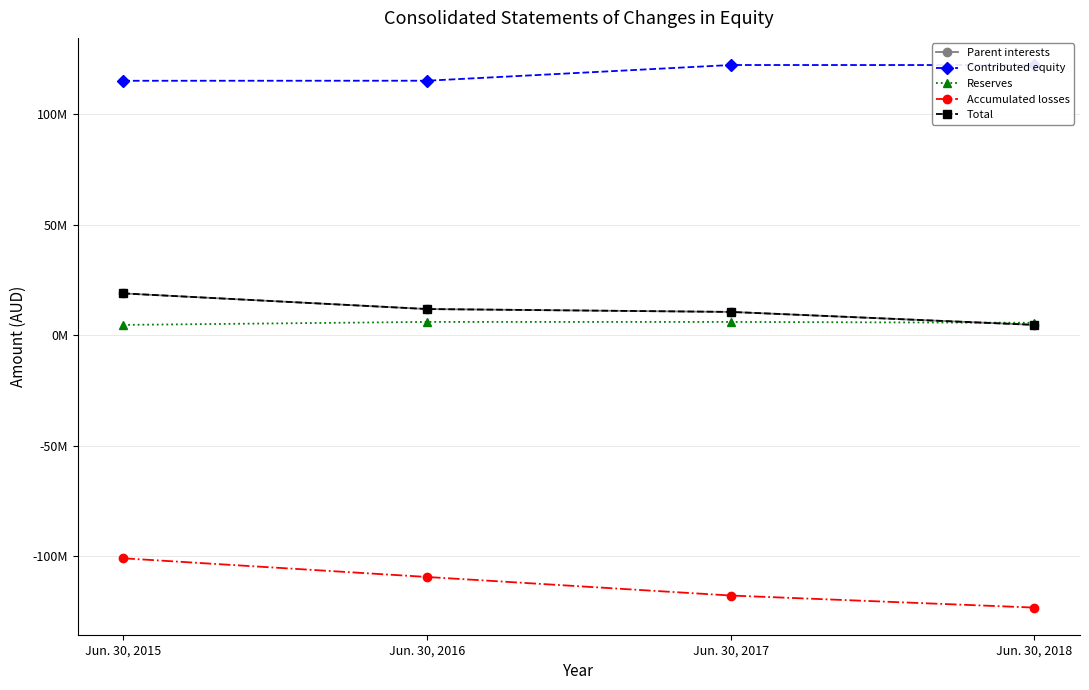

What is the difference between the Accumulated losses values at Jun. 30, 2018 and Jun. 30, 2015?

22326663